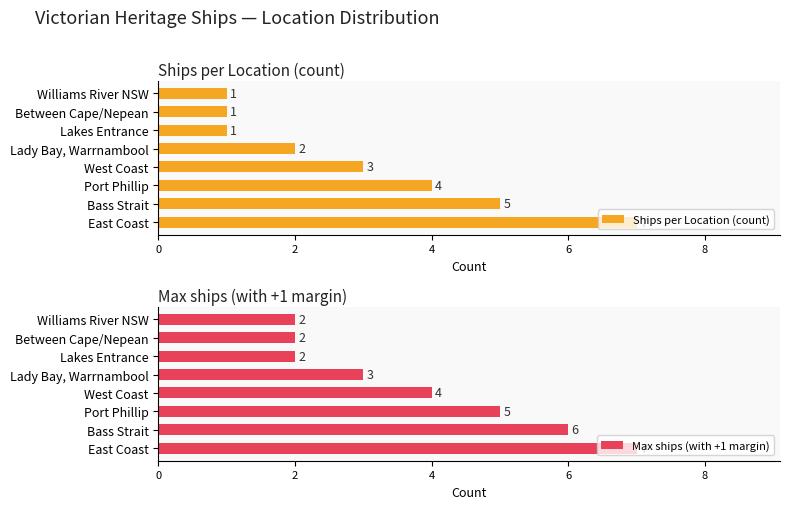

What is the minimum value shown in the chart?

1